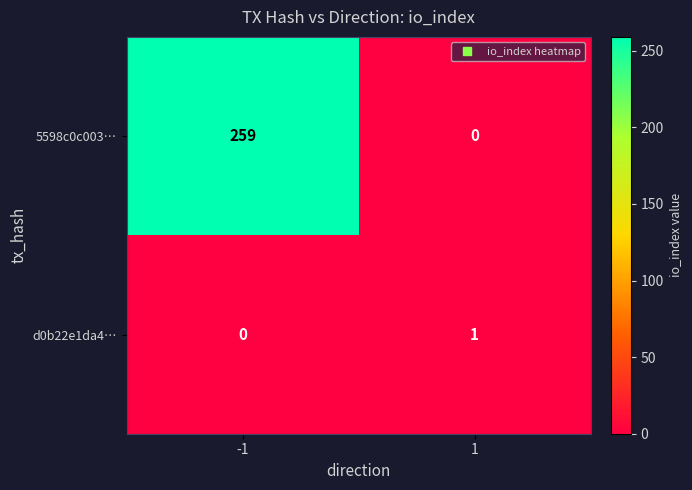

Reading right to left, extract all data points from this chart.

5598c0c003…: 1=0	-1=259
d0b22e1da4…: 1=1	-1=0